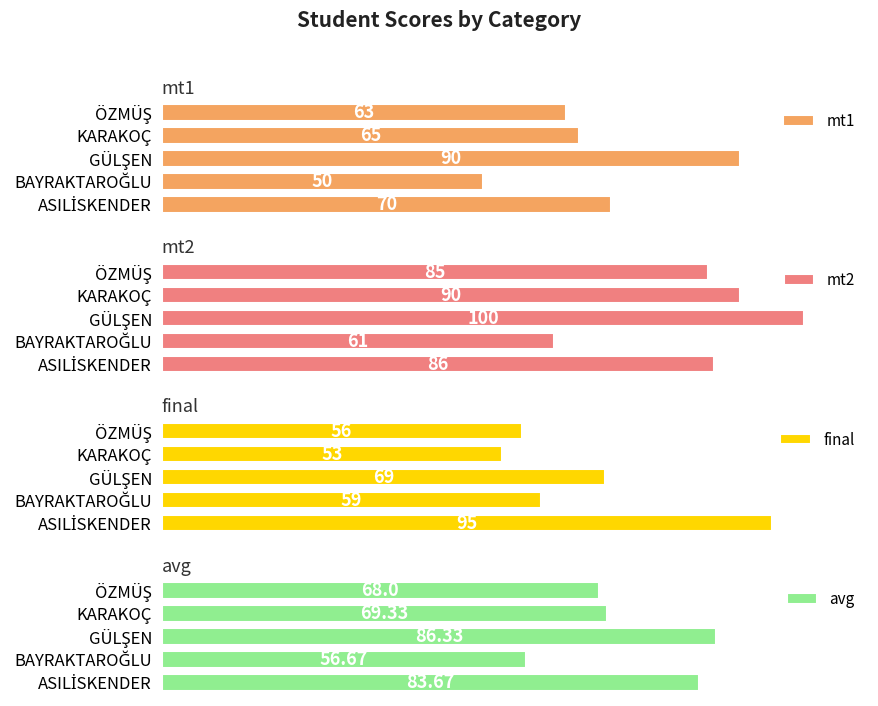

Which category has the lowest value in the final series?

KARAKOÇ